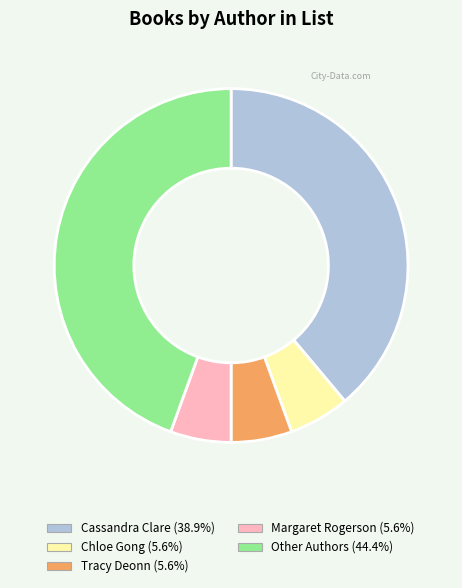

Between Chloe Gong and Other Authors, which is larger?

Other Authors